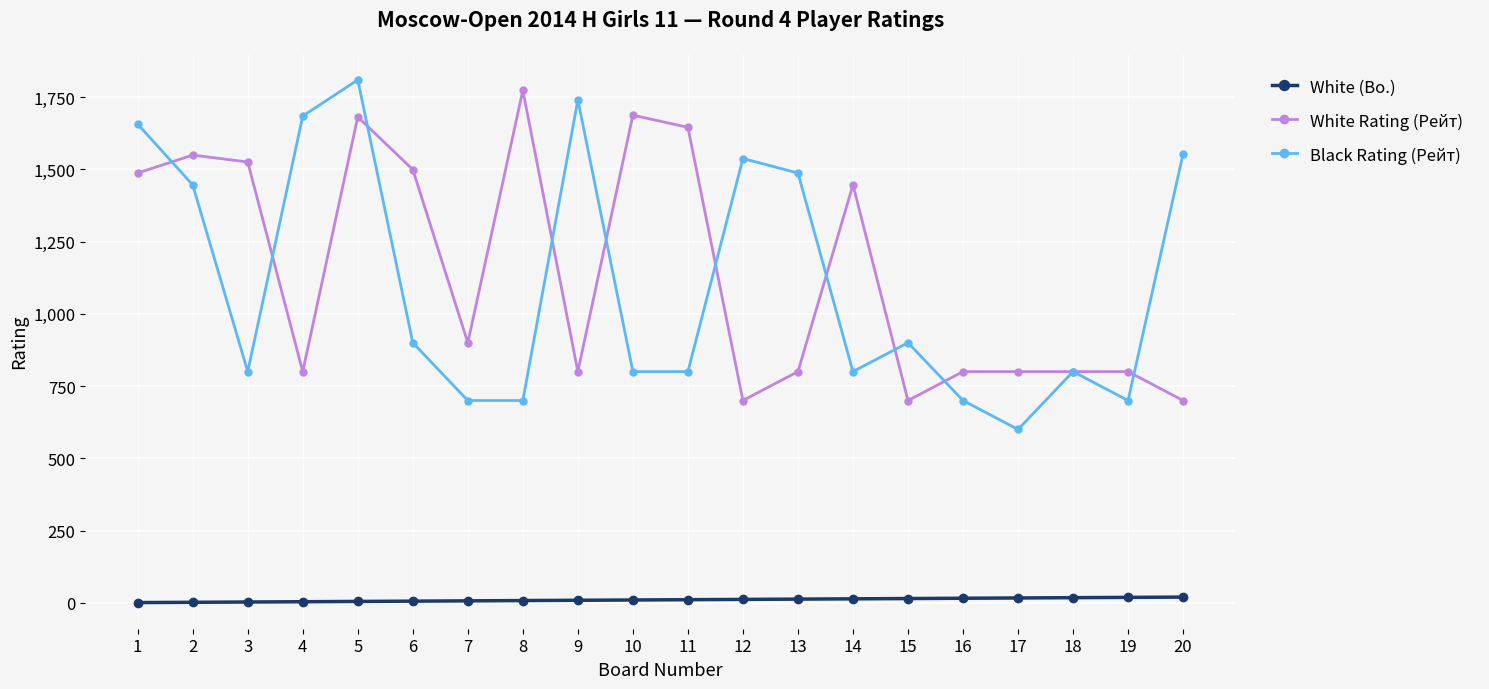

Is the value of White (Bo.) at 18 greater than the value of Black Rating (Рейт) at 2?

No